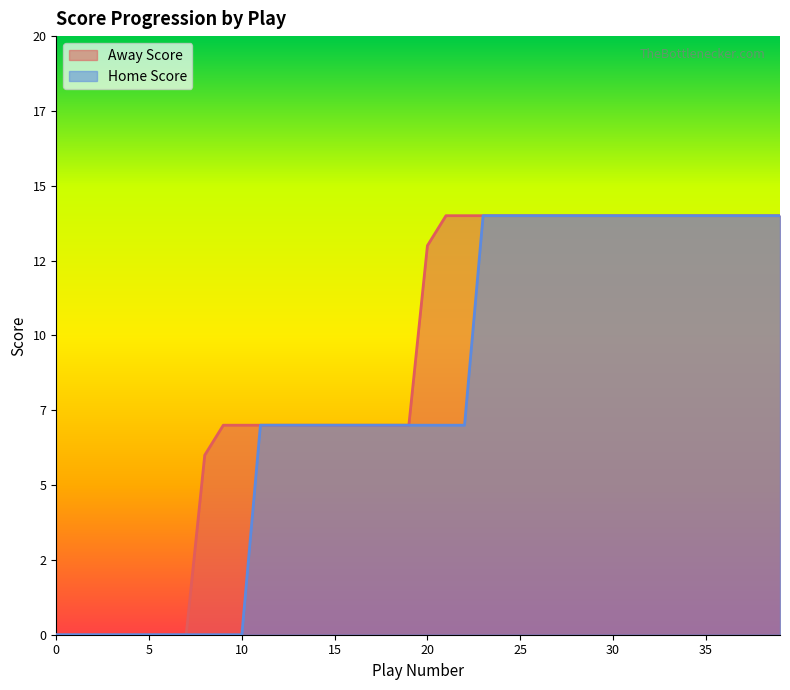

Which series has the largest total across all categories?

Away Score